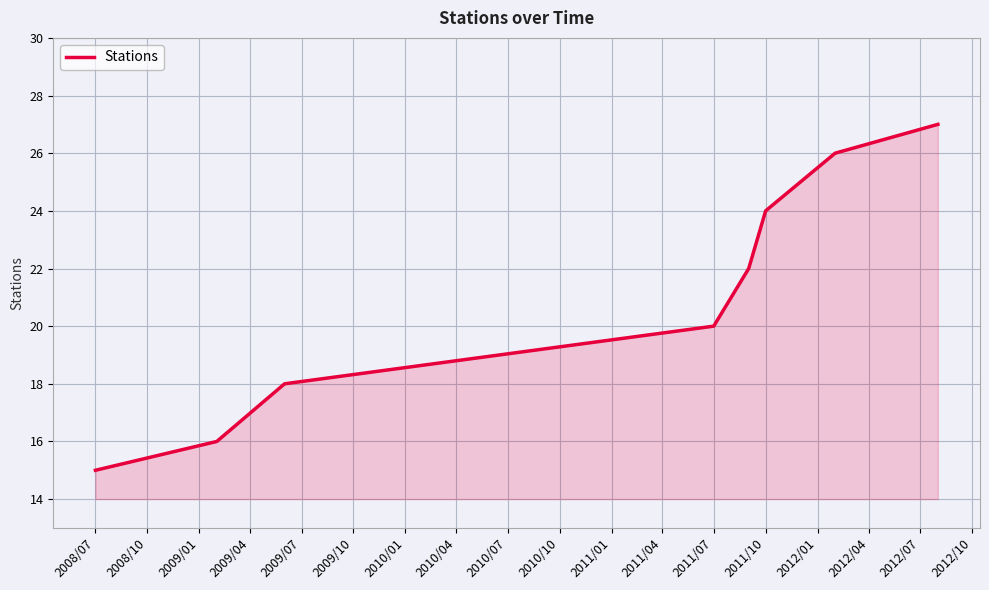

What is the sum of all values?

189